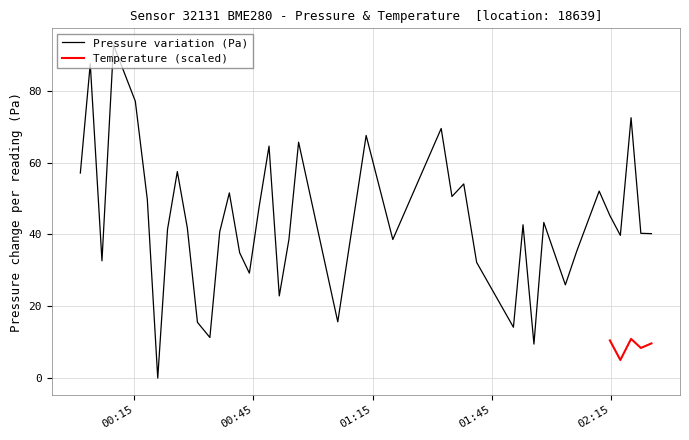

True or false: there are more than 1 points higher than both neighbors.

True